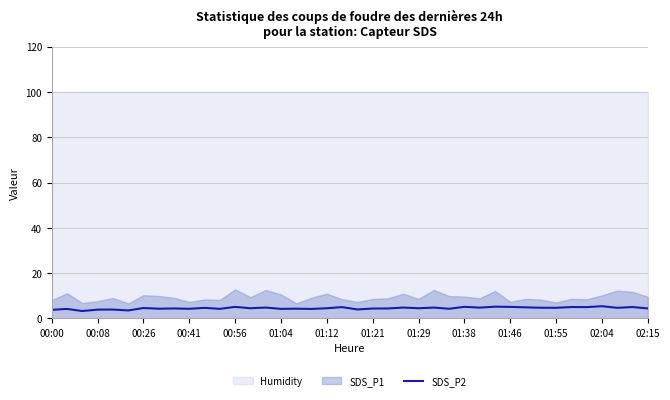

The value of SDS_P2 at 01:29 is 4.5. True or false?

True